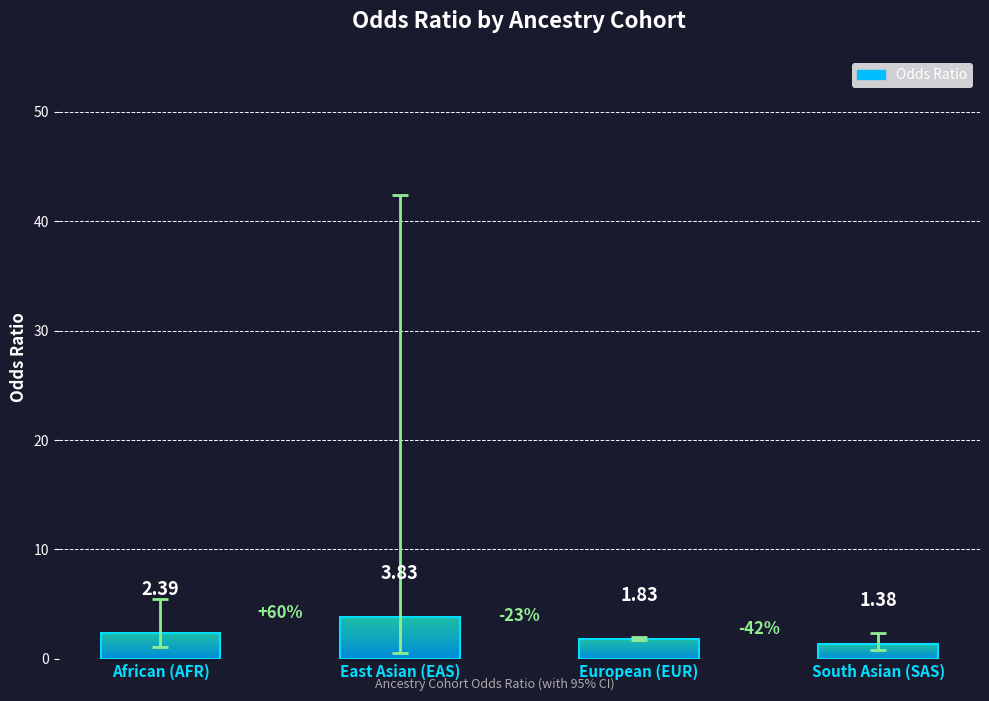

What is the label of the 1st bar from the left?

African (AFR)